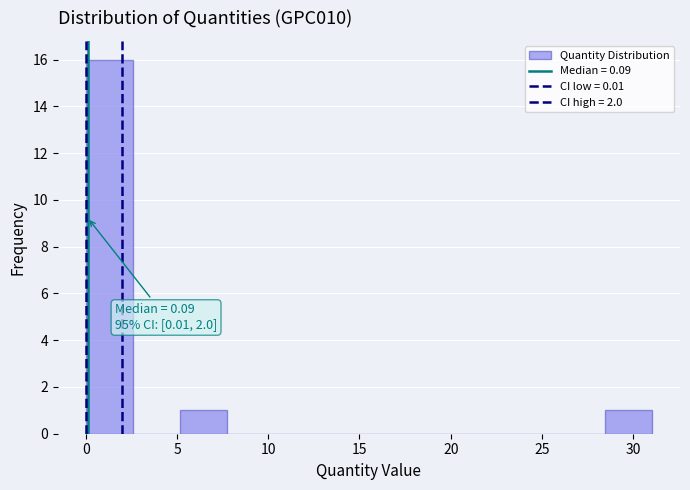

Which range on the x-axis has the tallest bar?

0.0 to 2.5